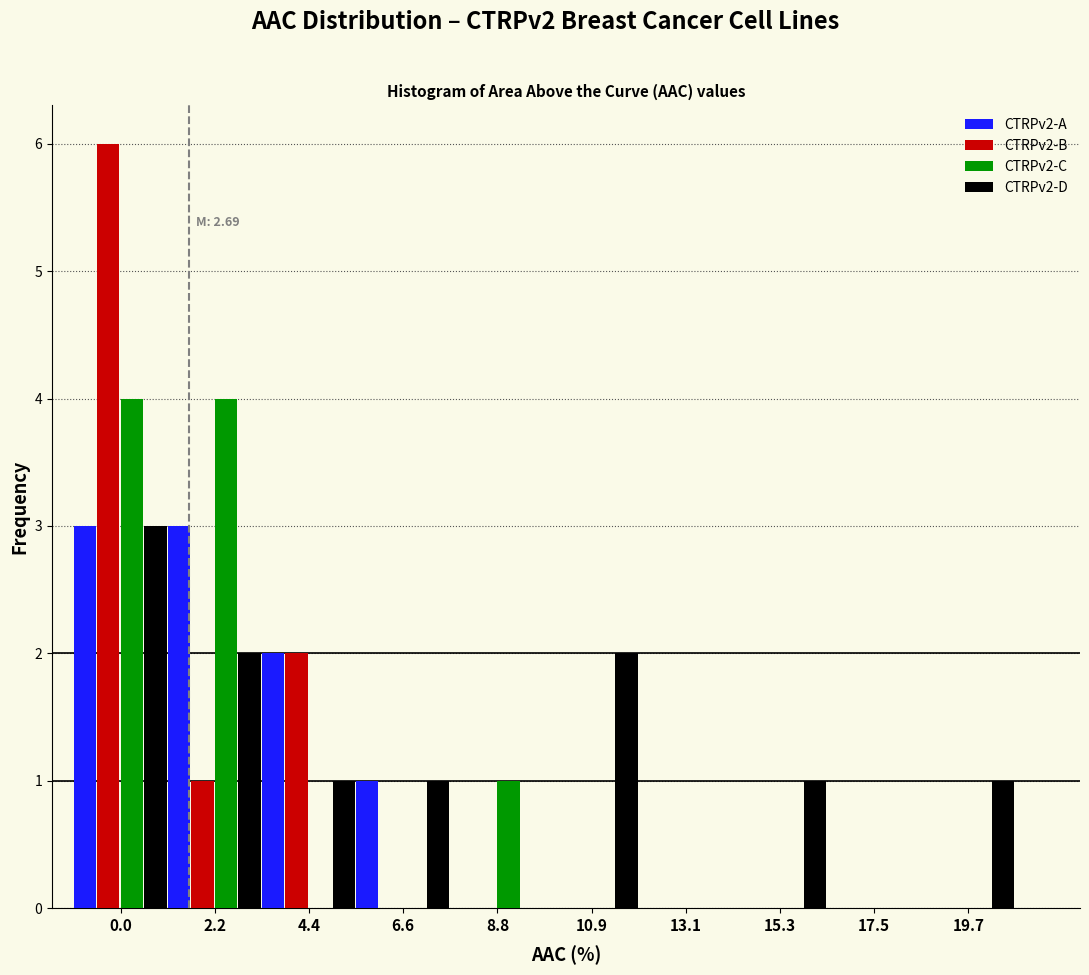

Is it true that CTRPv2-A equals 3 at 2.2?

True